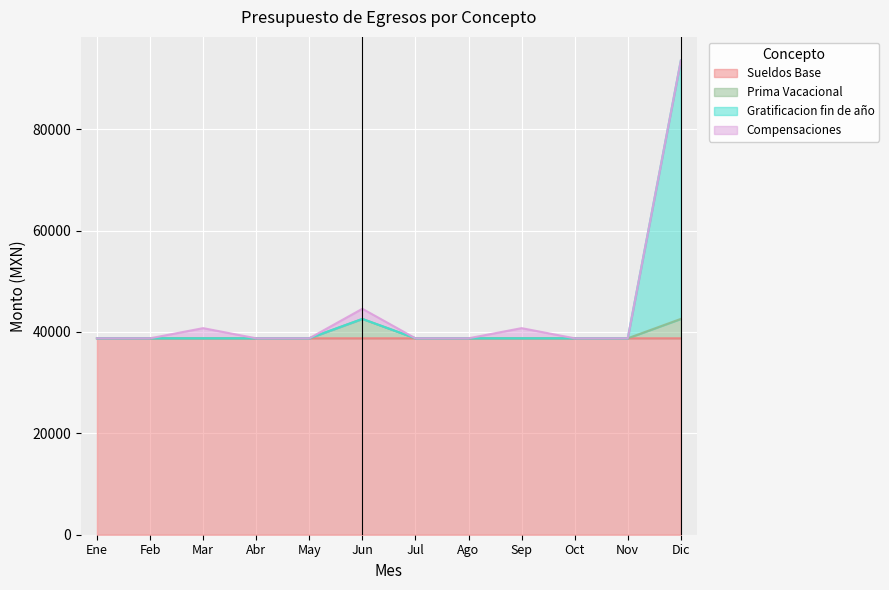

True or false: Sueldos Base has a value of 15304.6 at Jun.

False